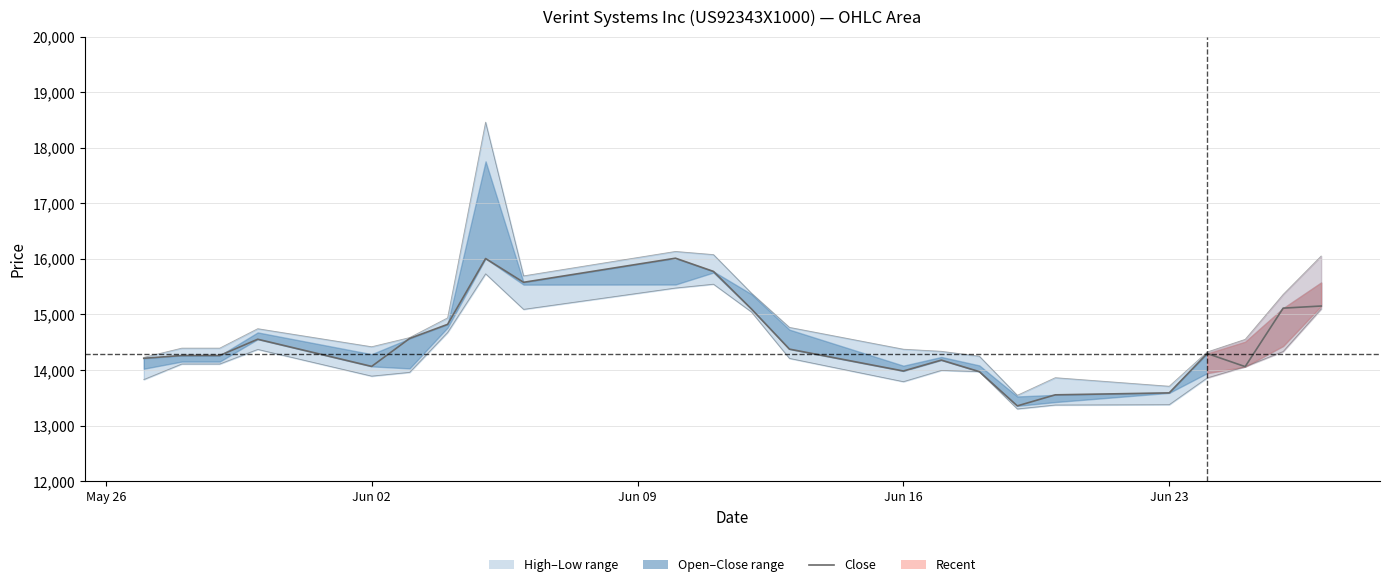

What is the difference between the maximum and second lowest values in the High series?

4755